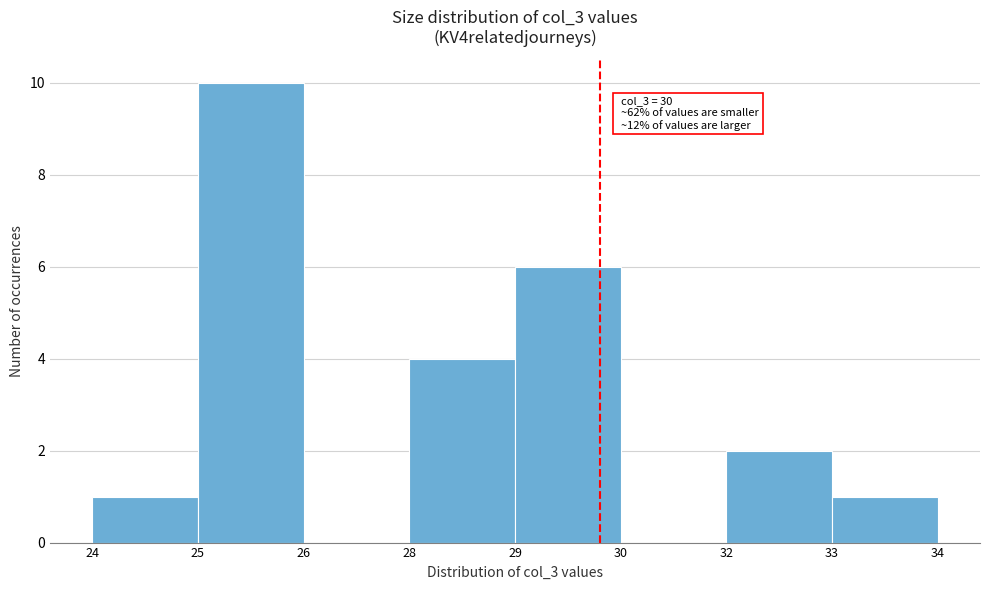

Reading left to right, what are all the values shown in this chart?

24=1	25=10	26=0	28=4	29=6	30=0	32=2	33=1